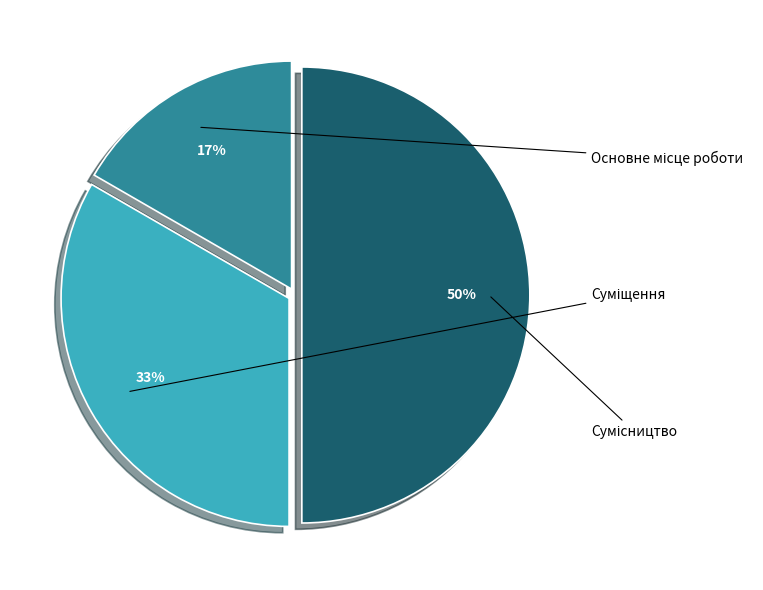

The Сумісництво slice represents 60% of the pie. True or false?

False